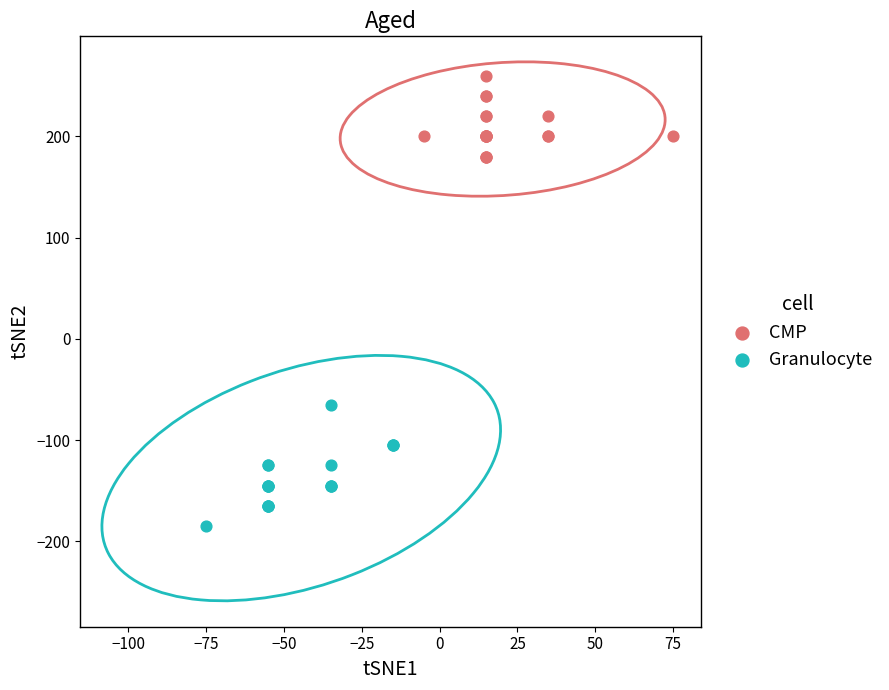

Which series contains the highest Y value?

CMP